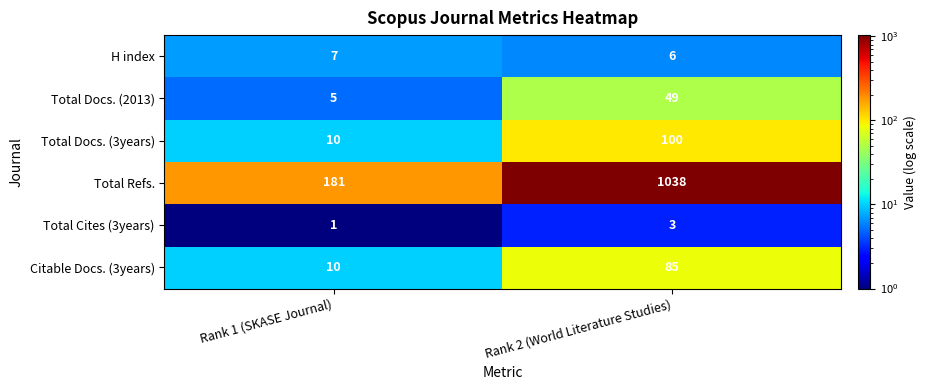

Reading right to left, list all the values displayed in this chart.

H index: Rank 2 (World Literature Studies)=6	Rank 1 (SKASE Journal)=7
Total Docs. (2013): Rank 2 (World Literature Studies)=49	Rank 1 (SKASE Journal)=5
Total Docs. (3years): Rank 2 (World Literature Studies)=100	Rank 1 (SKASE Journal)=10
Total Refs.: Rank 2 (World Literature Studies)=1038	Rank 1 (SKASE Journal)=181
Total Cites (3years): Rank 2 (World Literature Studies)=3	Rank 1 (SKASE Journal)=1
Citable Docs. (3years): Rank 2 (World Literature Studies)=85	Rank 1 (SKASE Journal)=10